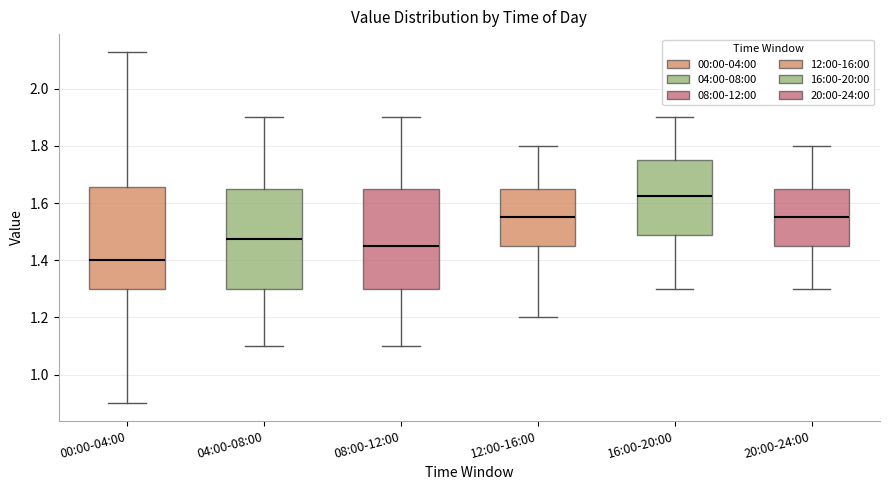

Which box's median line is the lowest?

00:00-04:00